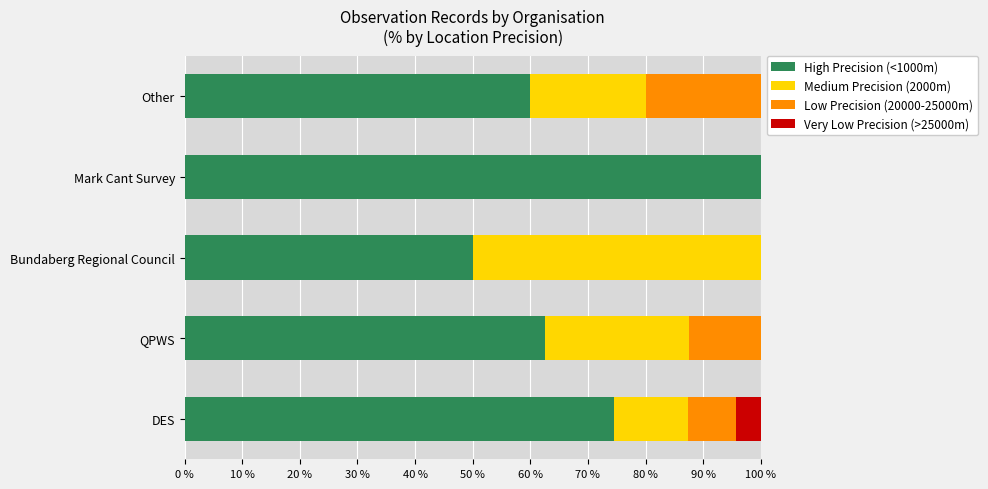

True or false: High Precision (<1000m) has a value of 21.8 at QPWS.

False